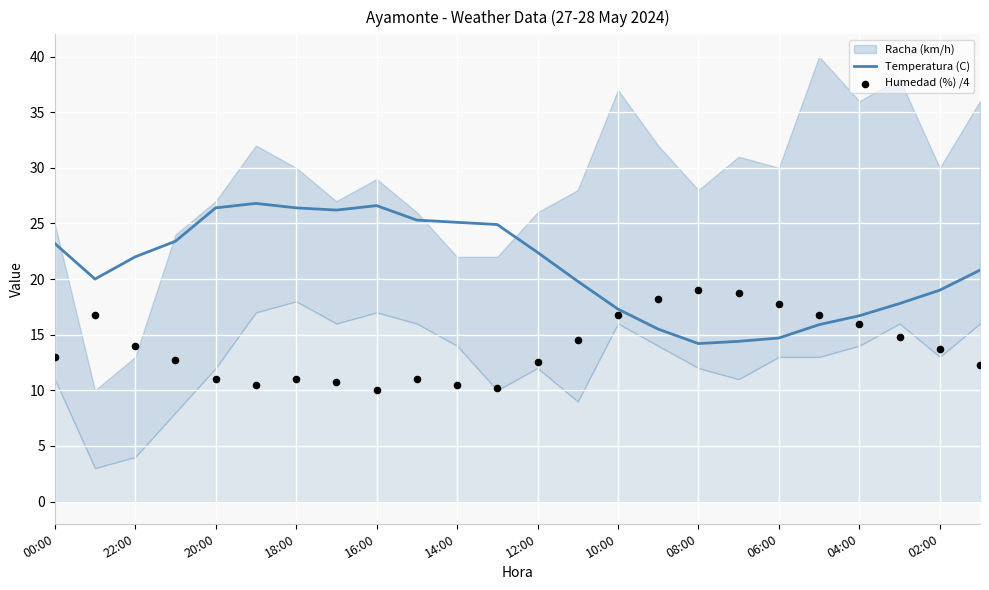

True or false: Temperatura (C) has a value of 21.8 at 04:00.

False